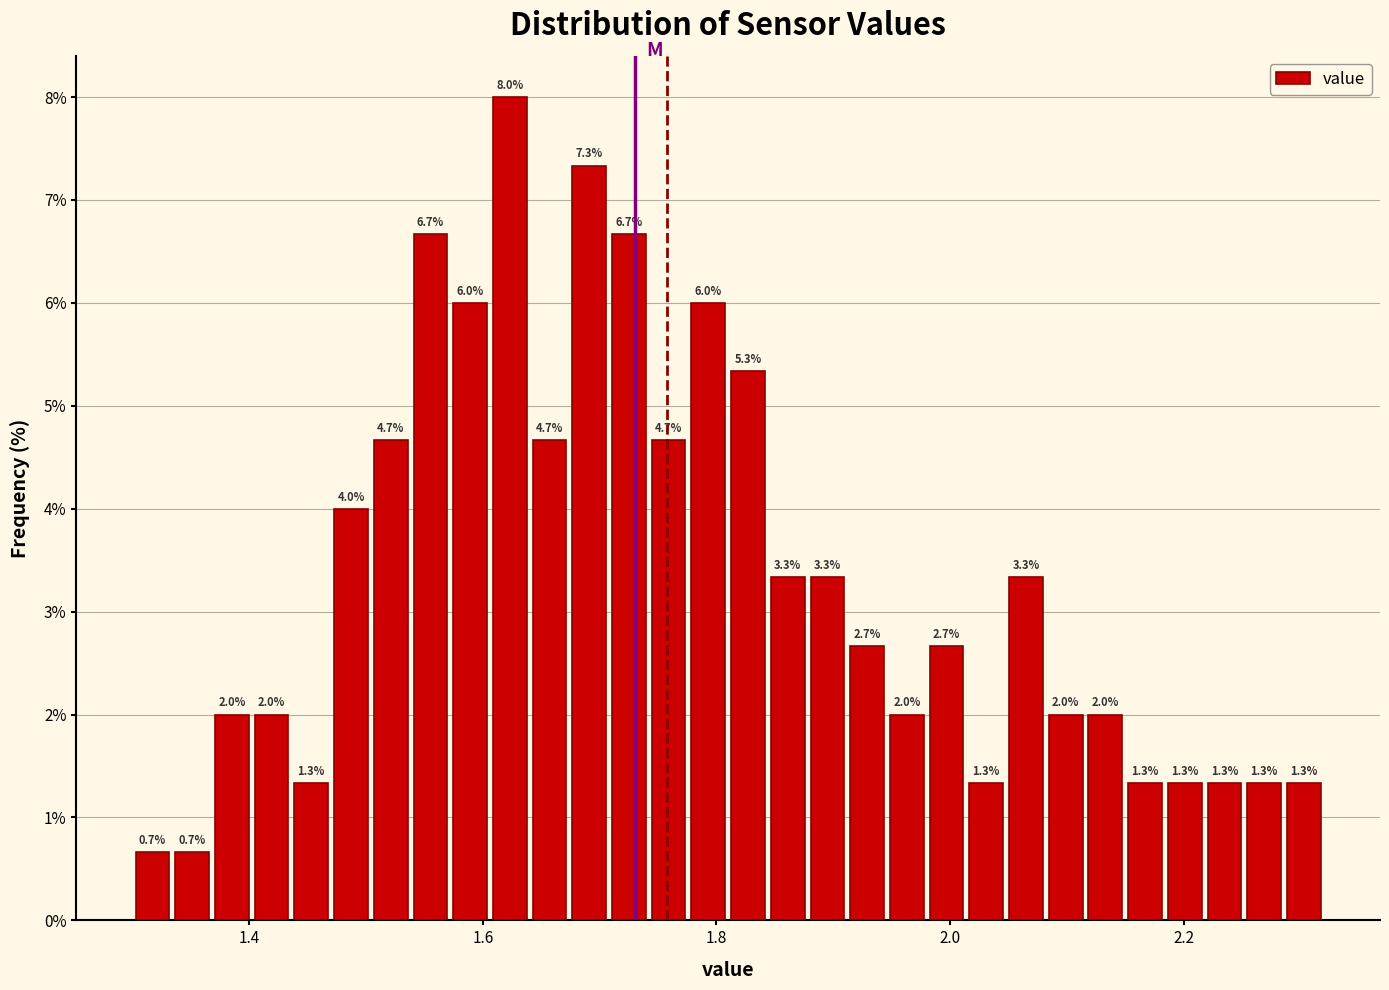

Around what value on the x-axis is the tallest bar? Give the approximate position of its centre, as read against the axis.

1.62